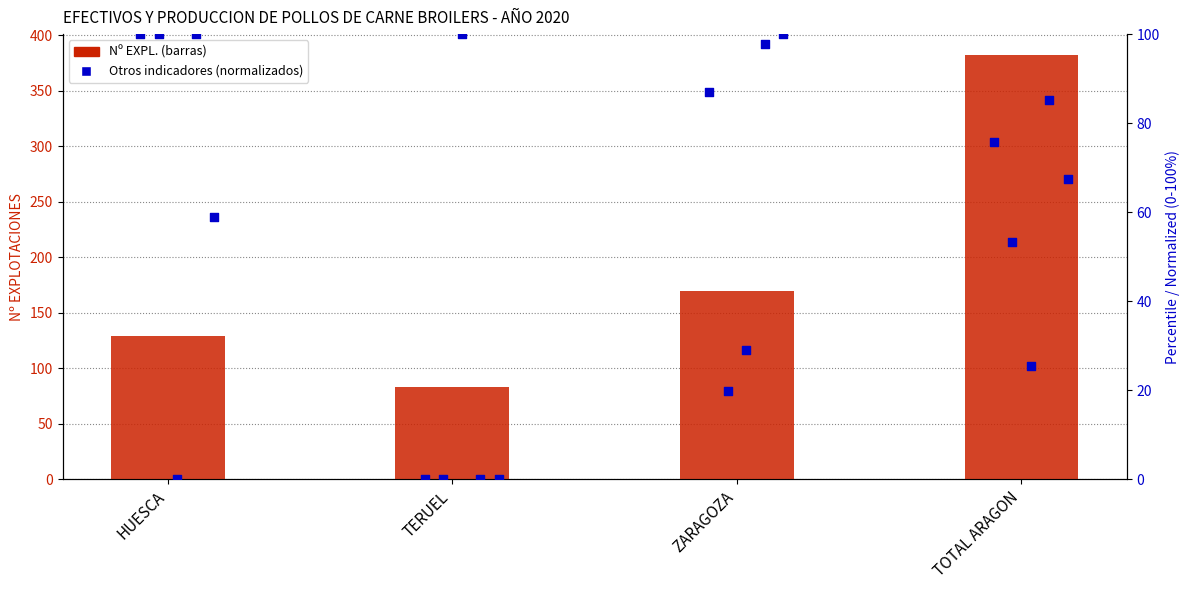

Which series contains the highest Y value?

Nº EXPL.